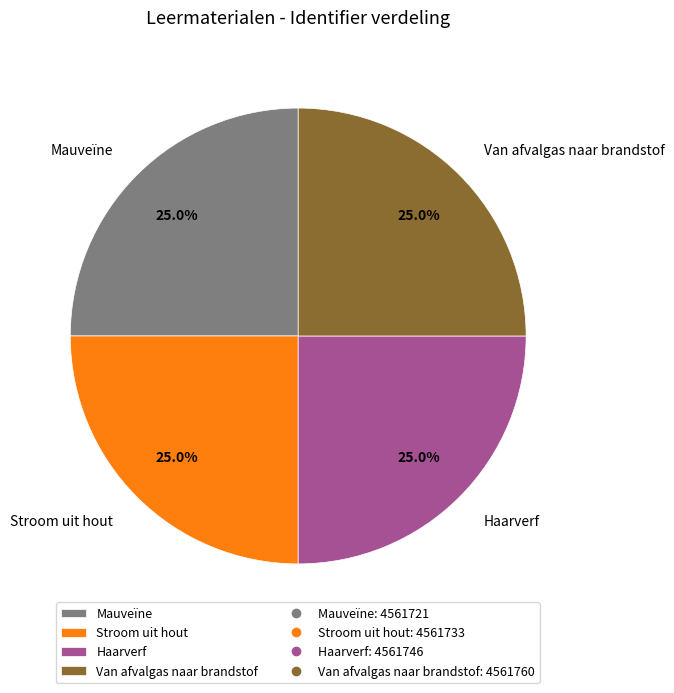

Count the number of slices in the pie.

4